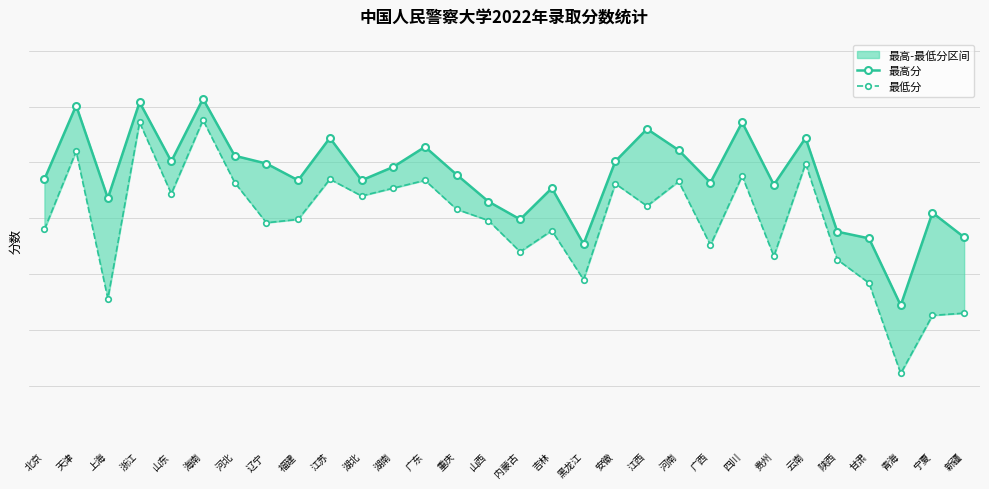

At 山东, list the series in order from largest to smallest.

最高分, 最低分